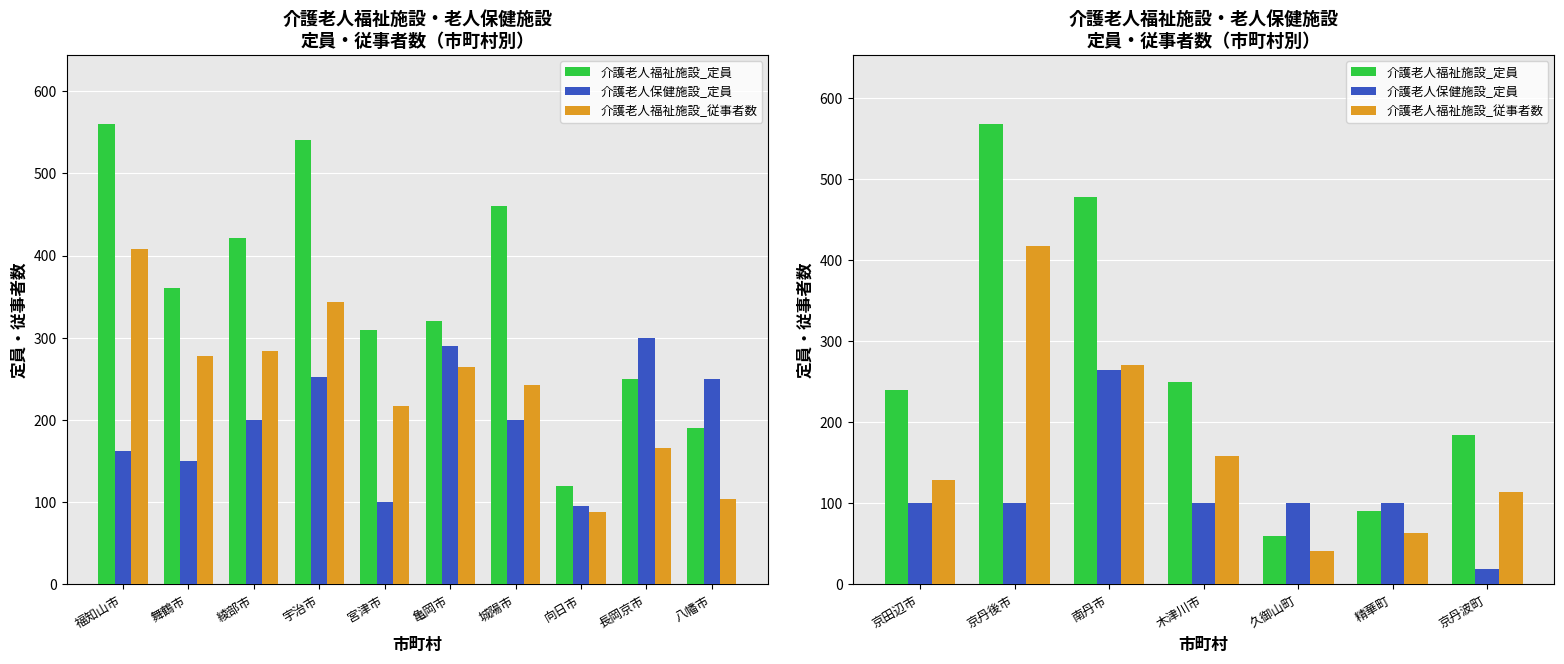

Which series has the widest spread of values?

介護老人福祉施設_定員